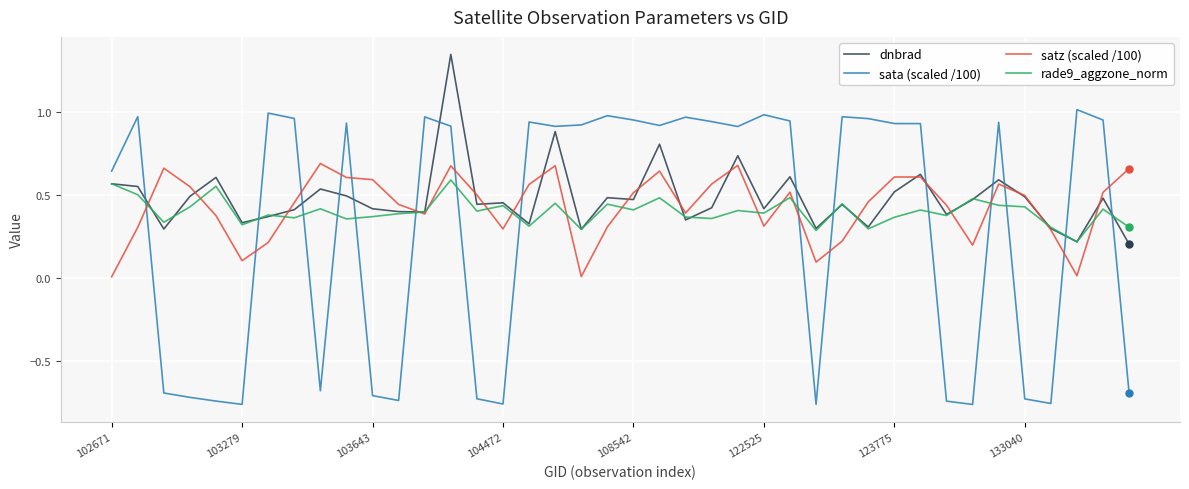

Which series has the widest spread of values?

sata (scaled /100)